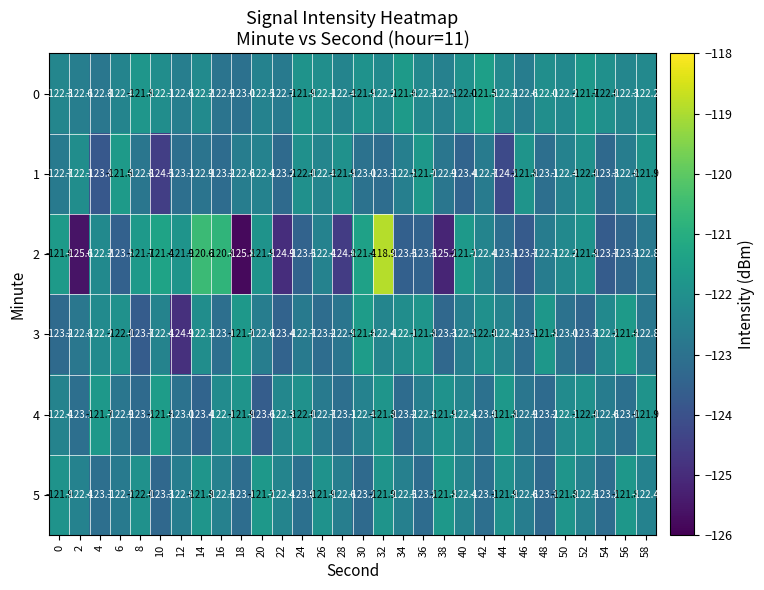

Which series has the largest range (max minus min)?

2